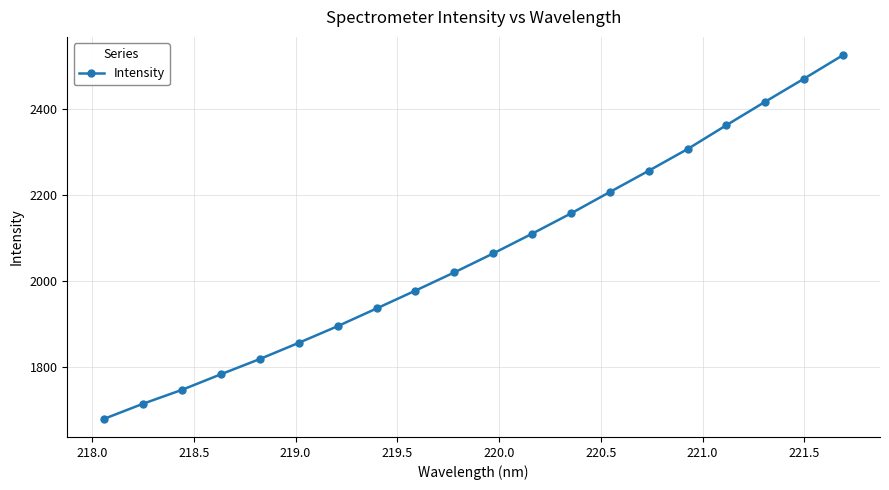

Is this an area chart (filled region under the line)?

No